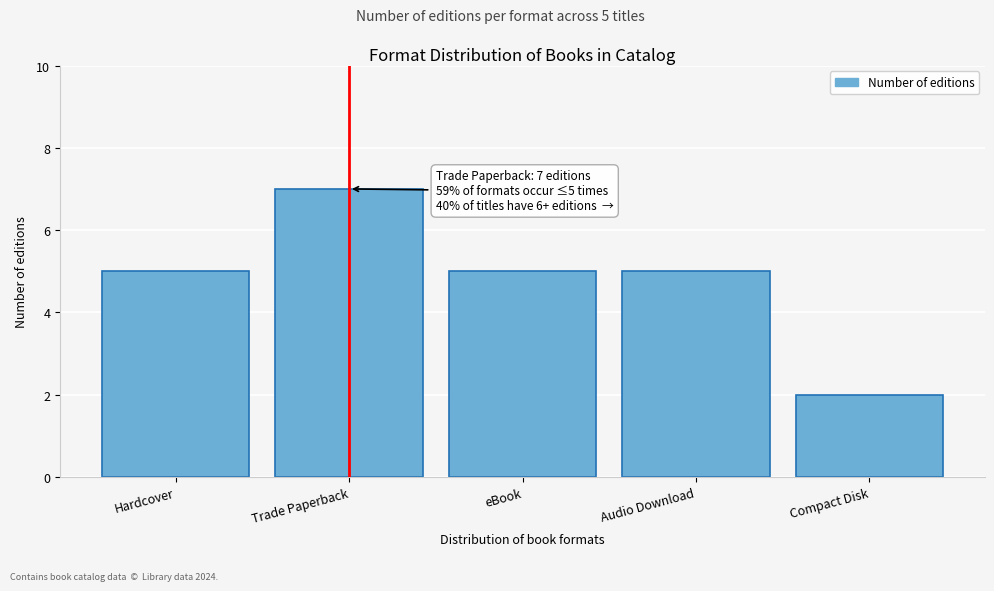

Reading left to right, transcribe all the data shown in this chart.

5	7	5	5	2